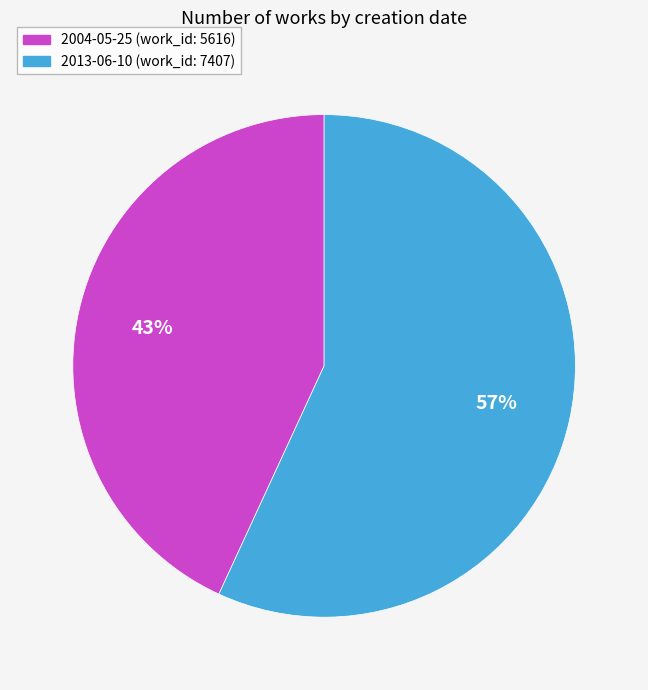

Combined, do 2013-06-10 and 2004-05-25 account for over 50%?

Yes